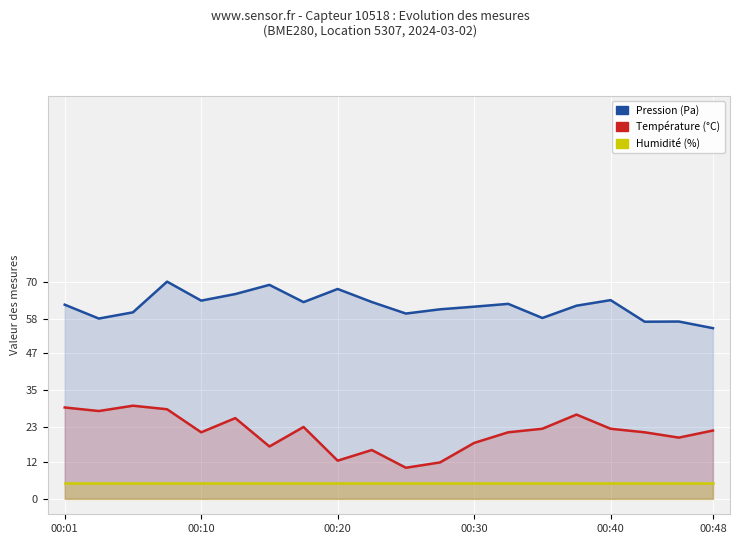

Count the number of categories in the chart.

20